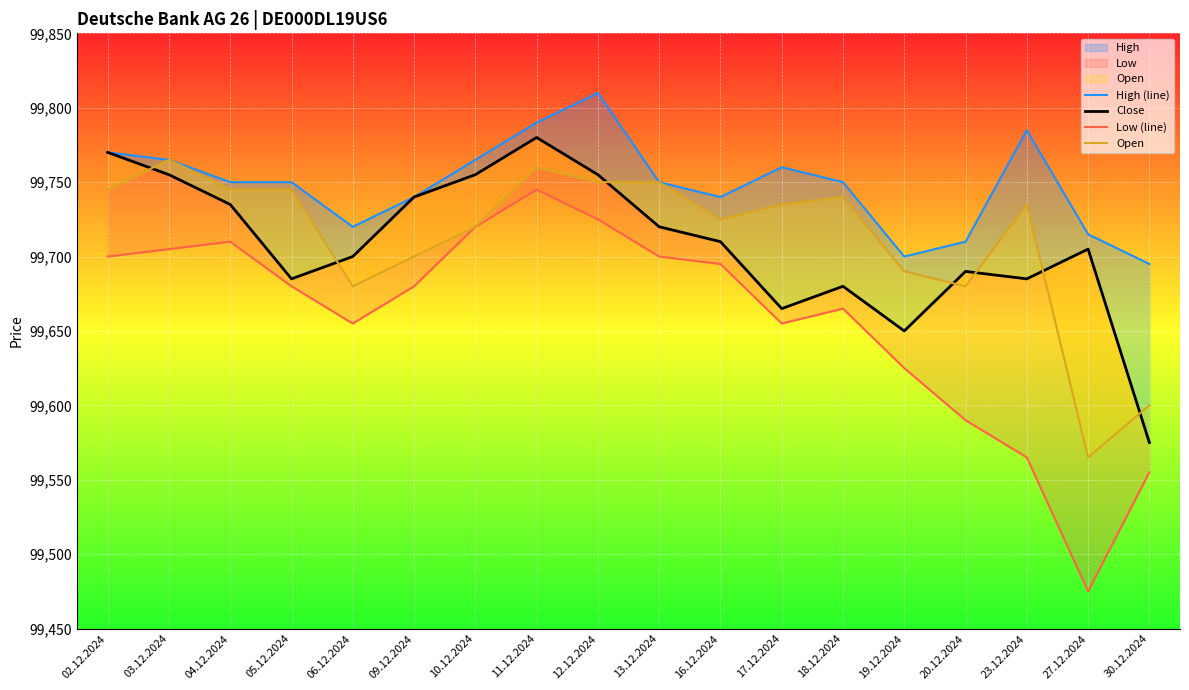

How many data points in Open are less than 99735?

8